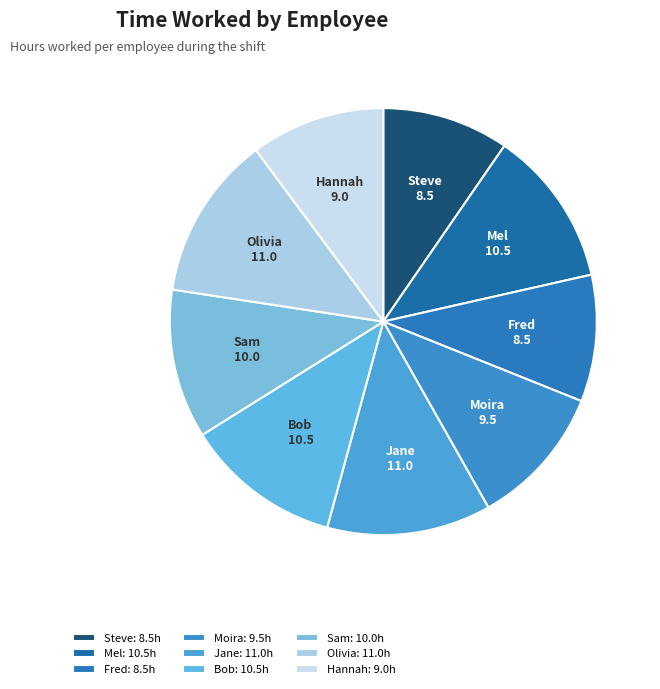

Which has a higher value, Olivia or Mel?

Olivia